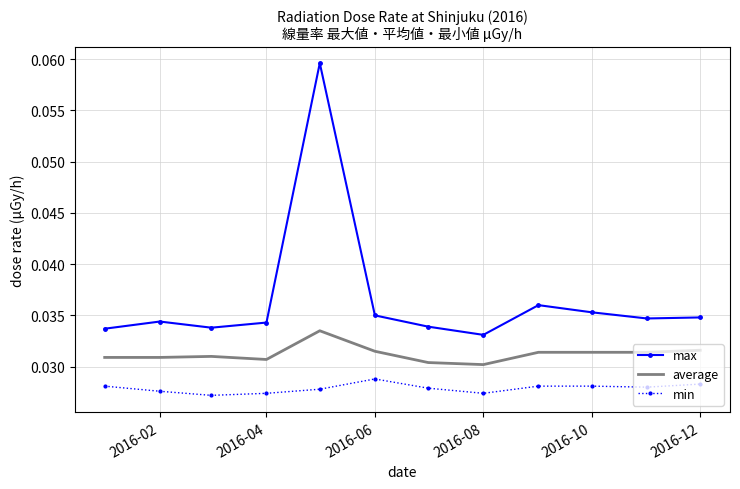

What is the sum of all average values?

0.4